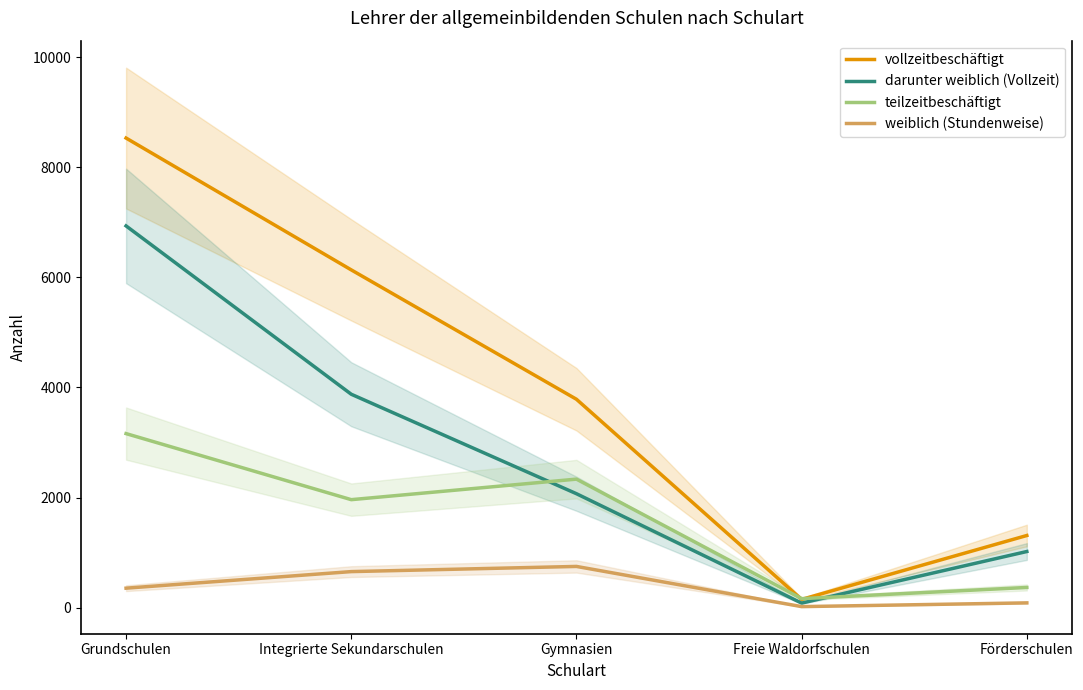

Reading left to right, what are all the values shown in this chart?

vollzeitbeschäftigt: 8530	6135	3785	149	1310
darunter weiblich (Vollzeit): 6934	3876	2069	82	1019
teilzeitbeschäftigt: 3161	1961	2334	163	366
weiblich (Stundenweise): 353	654	748	18	86